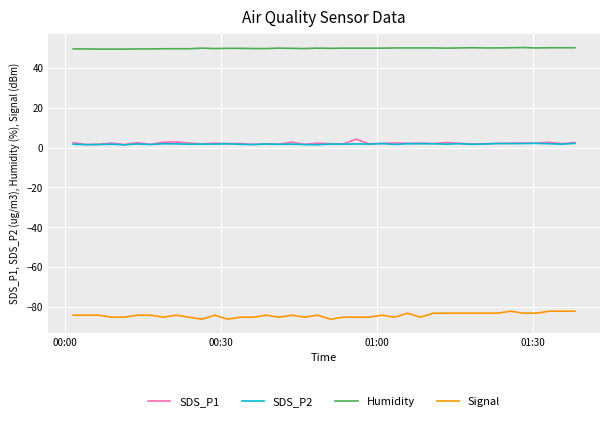

Which series has the largest total across all categories?

Humidity